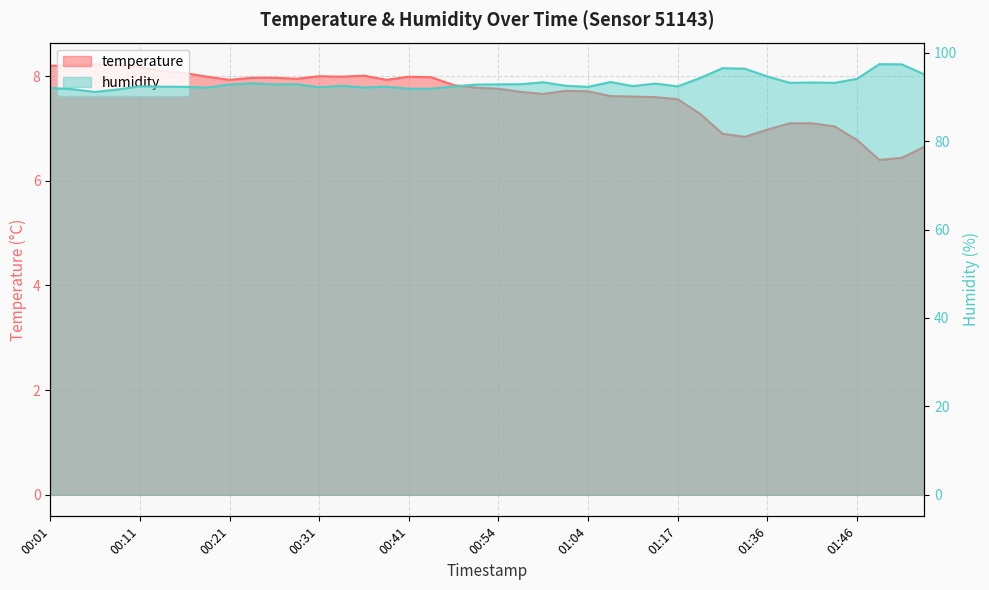

At which category is the sum across all series the highest?

01:49